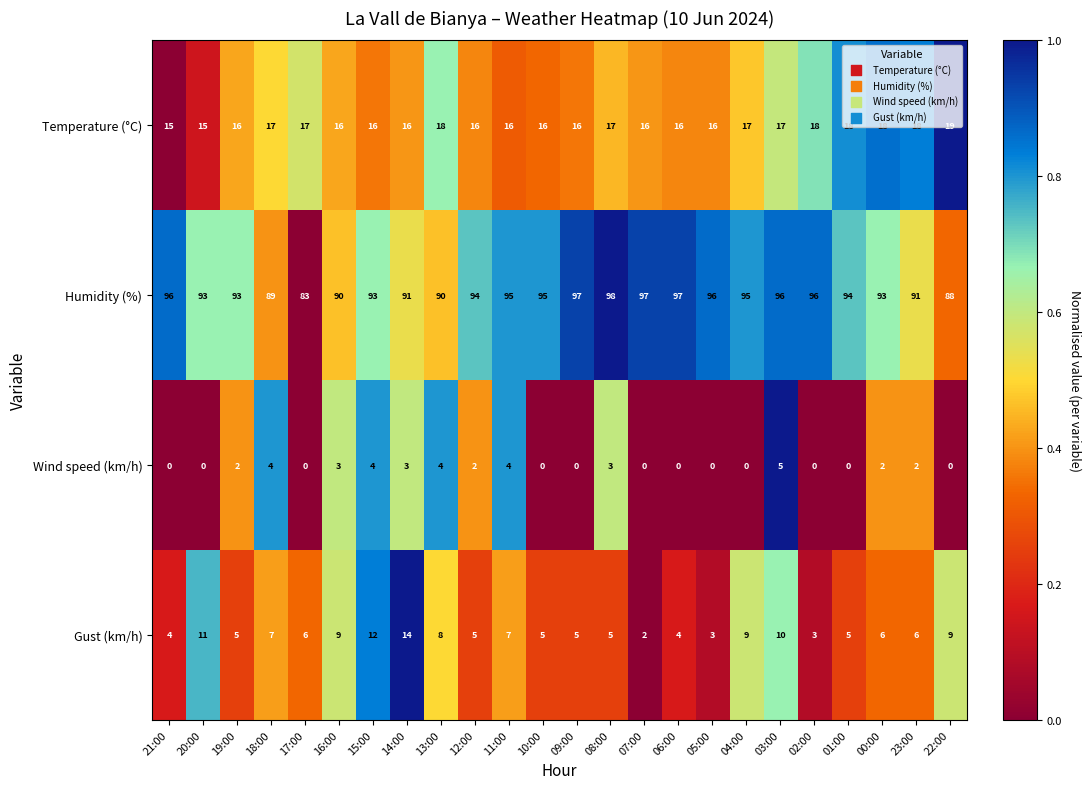

What is the sum of the Temperature (°C) values at 20:00 and 00:00?

33